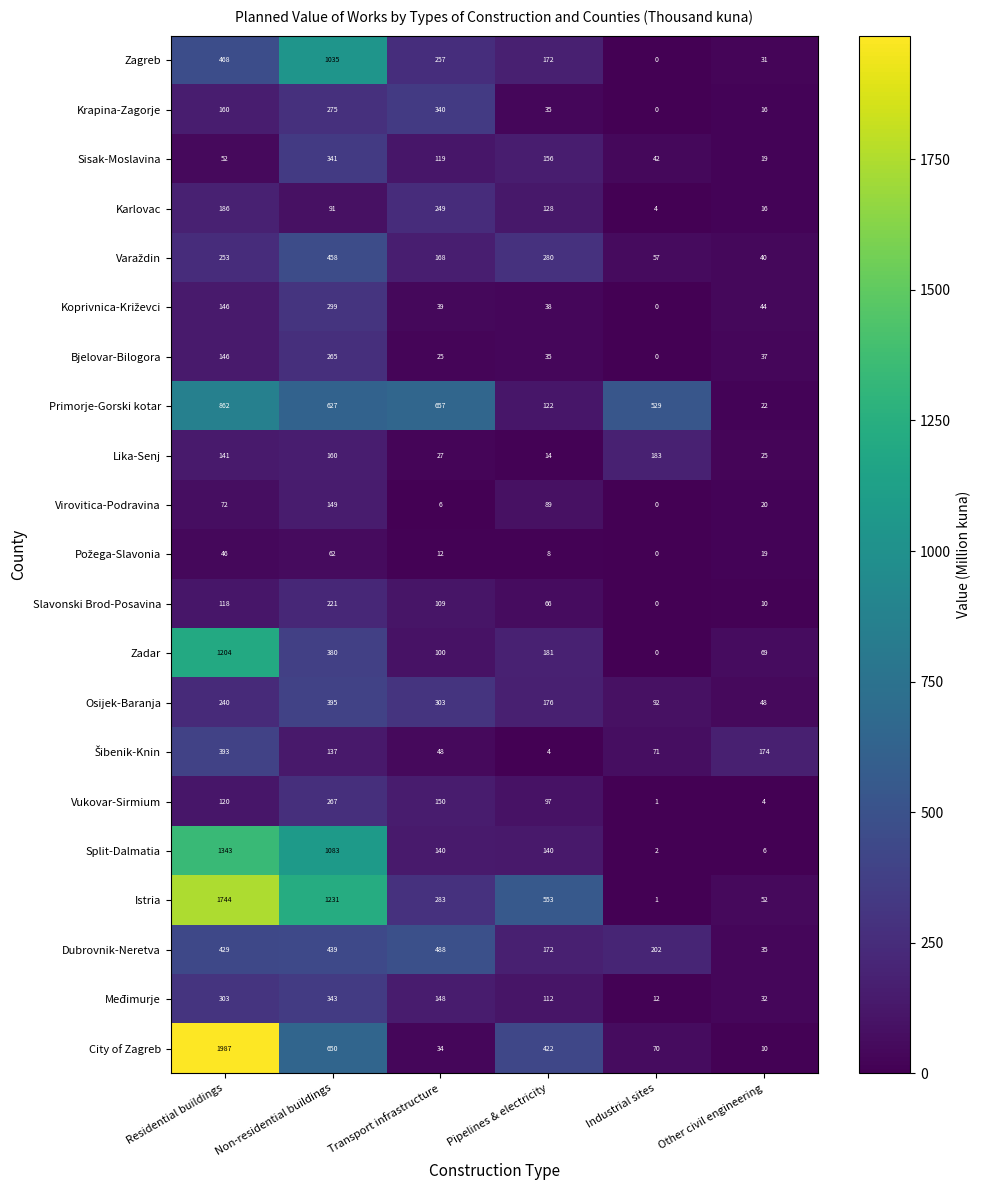

True or false: Sisak-Moslavina has a value of 190 at Non-residential buildings.

False